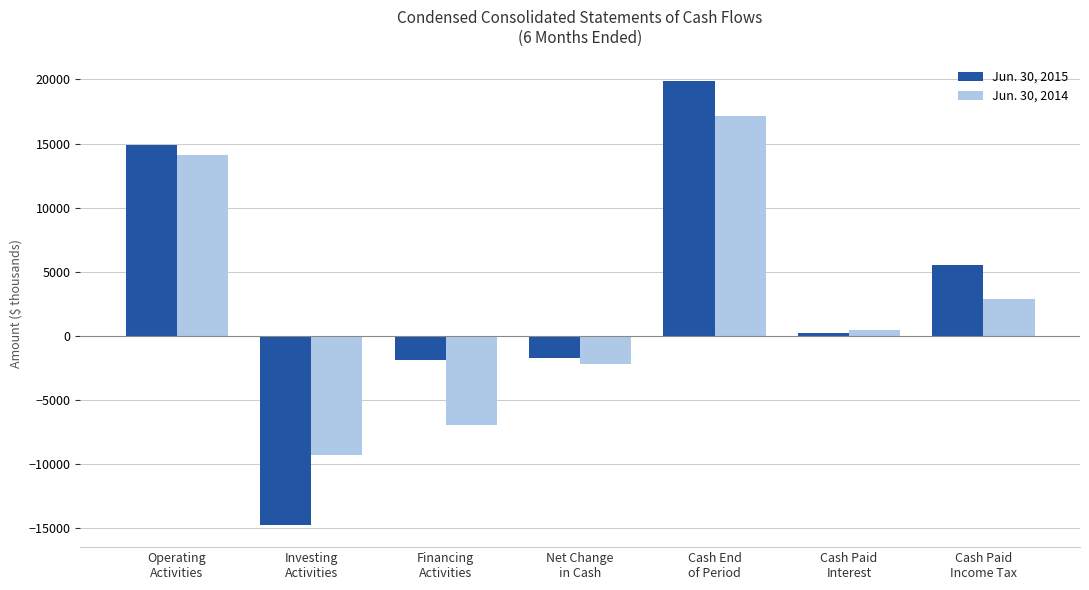

What is the average value of the Jun. 30, 2014 series?

2305